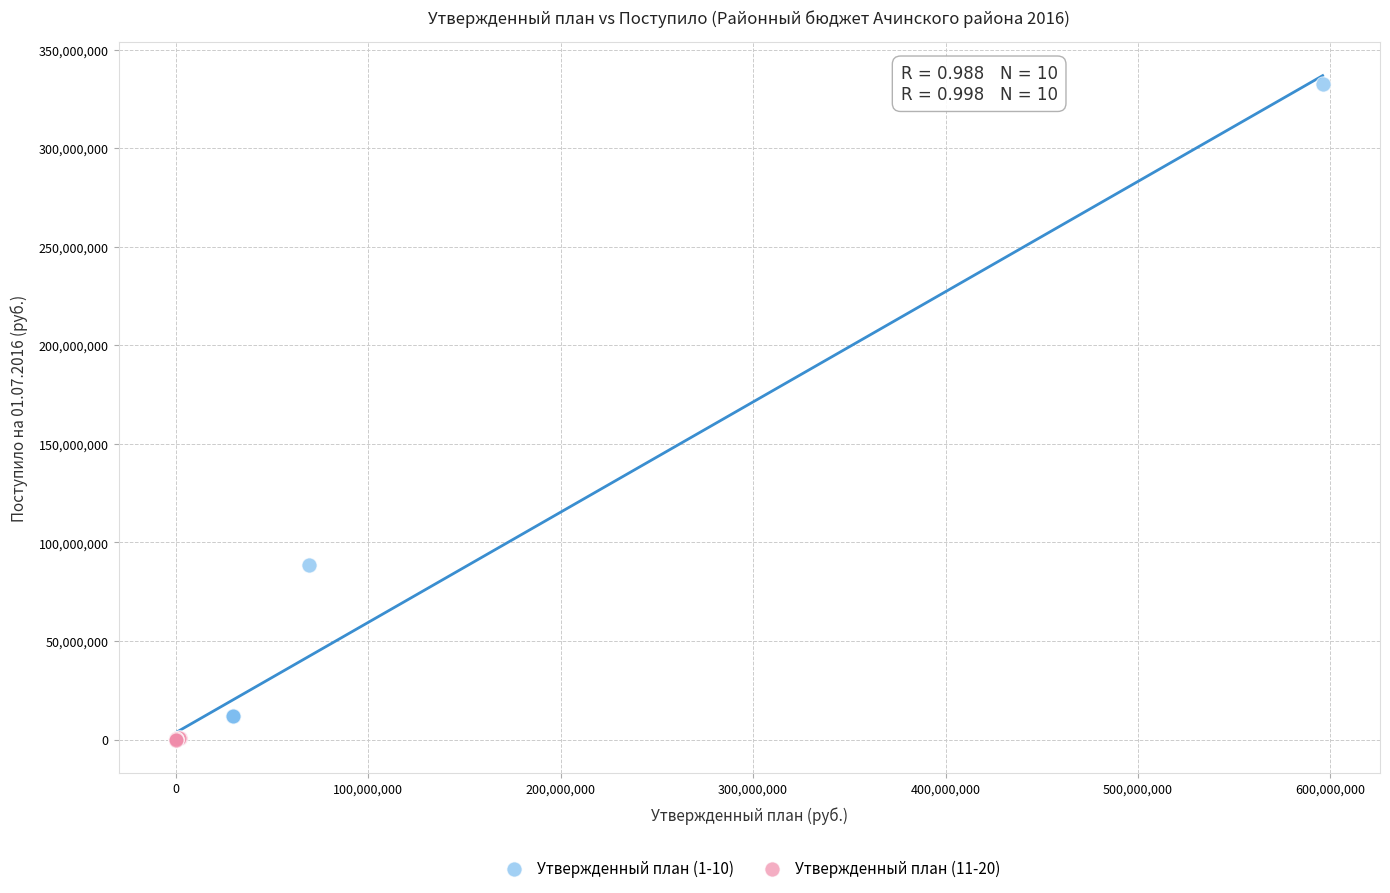

What are all the series names shown in the legend?

Утвержденный план (1-10), Утвержденный план (11-20)